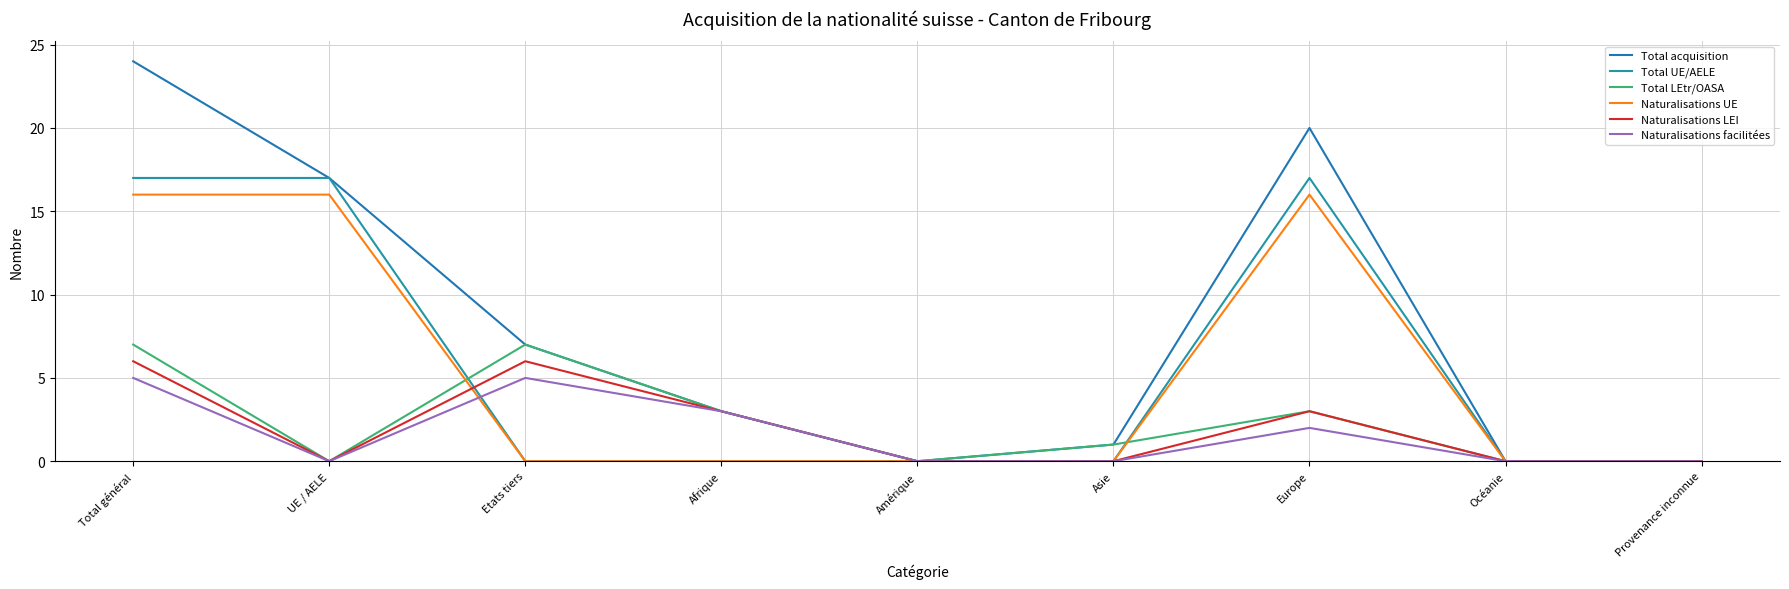

What is the difference between the second highest and second lowest values in the Total acquisition series?

20